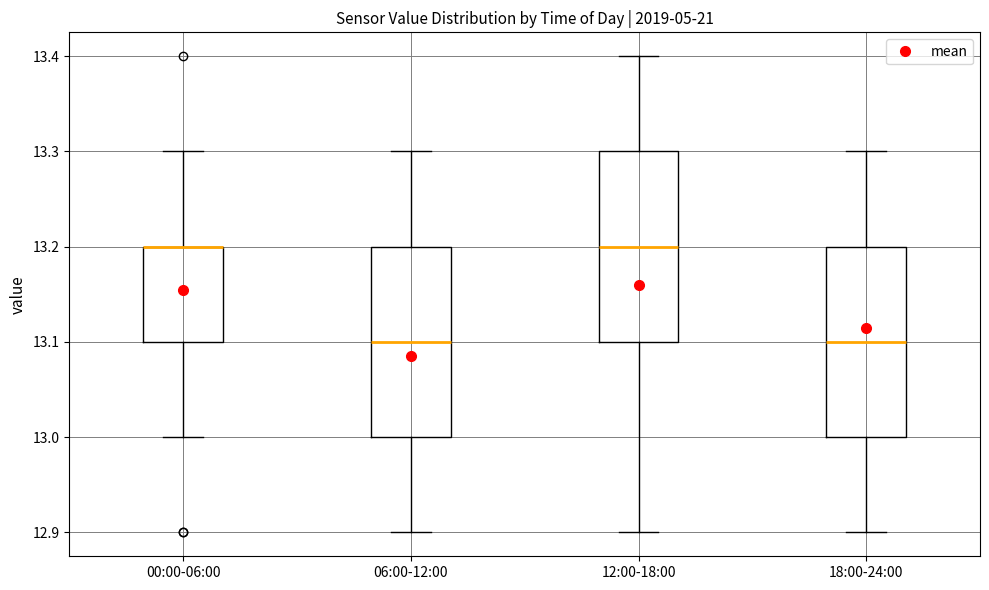

Reading left to right, transcribe this box plot: for each box, give where its median line is, the range the box spans, and where its two whiskers end, as read against the y-axis. The values are not printed on the chart, so give them approximately, as read against the axis.

00:00-06:00: median 13.2 (drawn on the box's upper edge), box 13.1 to 13.2, whiskers 13.0 to 13.3
06:00-12:00: median 13.1, box 13.0 to 13.2, whiskers 12.9 to 13.3
12:00-18:00: median 13.2, box 13.1 to 13.3, whiskers 12.9 to 13.4
18:00-24:00: median 13.1, box 13.0 to 13.2, whiskers 12.9 to 13.3